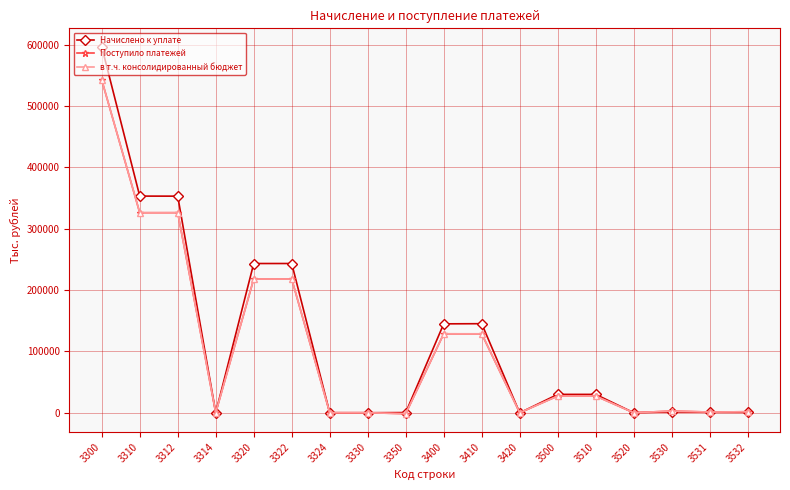

Which series has the widest spread of values?

Начислено к уплате